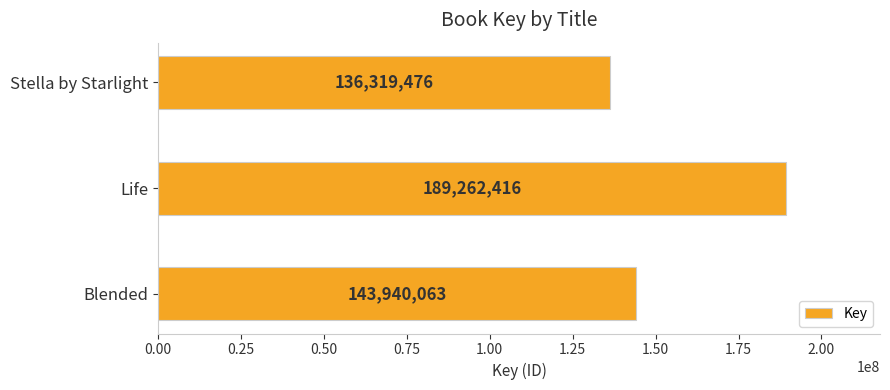

Which label corresponds to the largest value in the chart?

Life